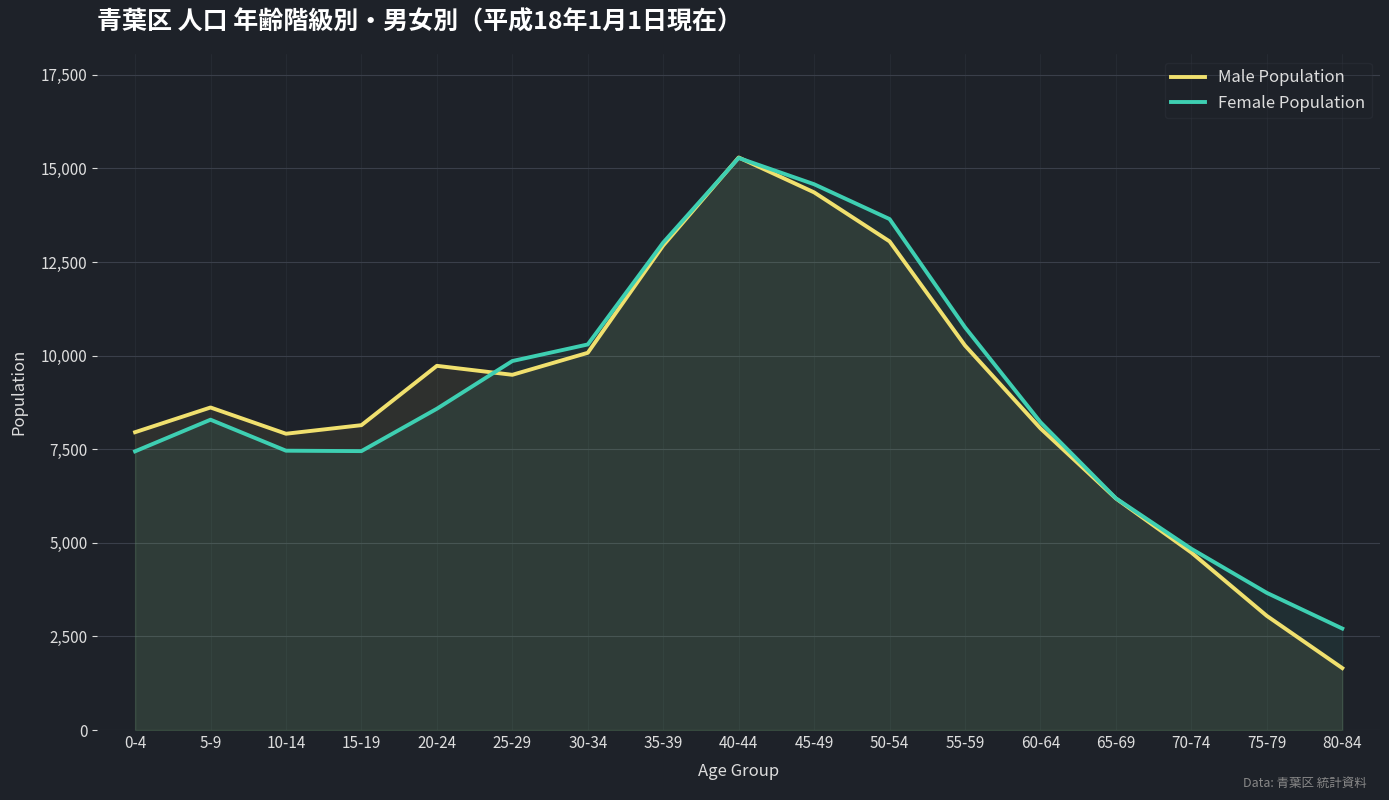

After their last crossing, which series has the higher values: Female Population or Male Population?

Female Population